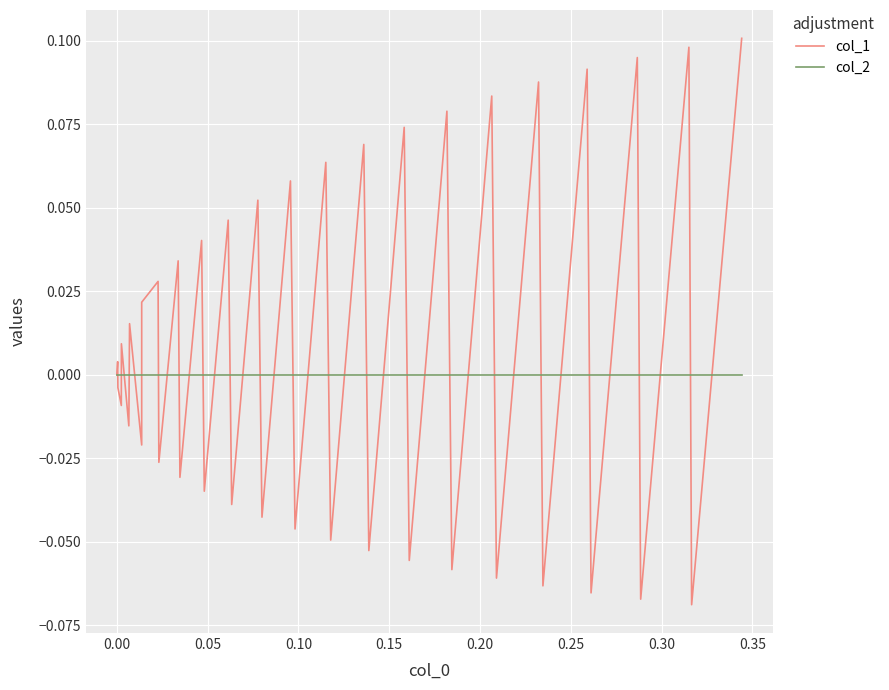

Does the chart have visible grid lines?

Yes